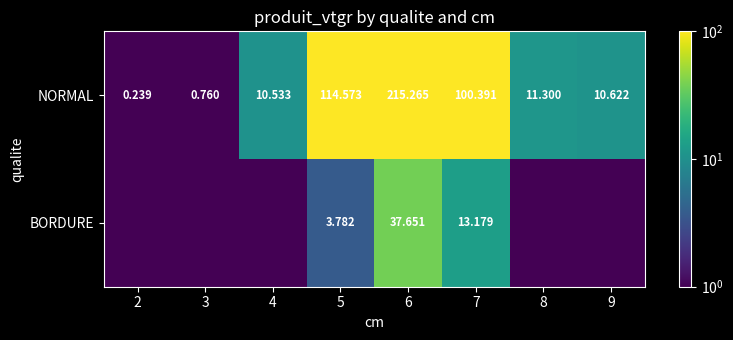

Rank the series at 6 from highest to lowest value.

NORMAL, BORDURE